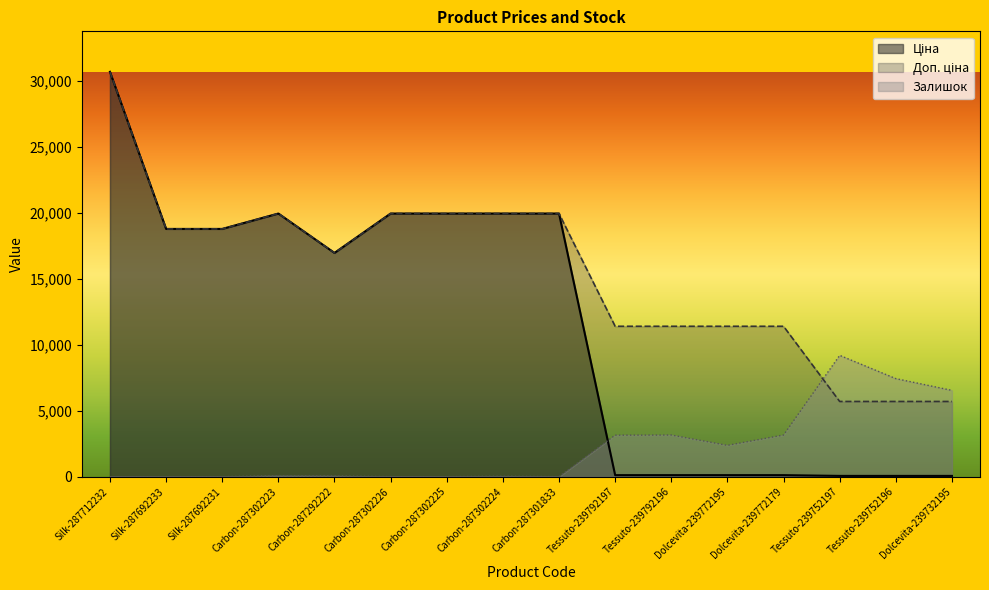

How many intersections are there between Залишок and Доп. ціна?

1